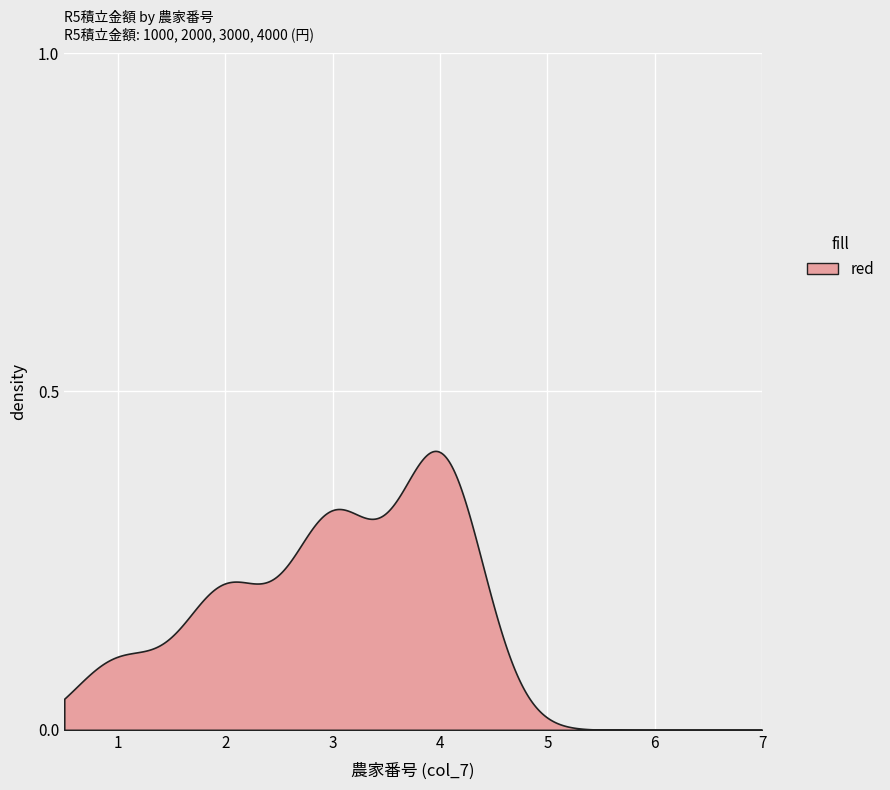

True or false: the data shows 0 at 9.

True